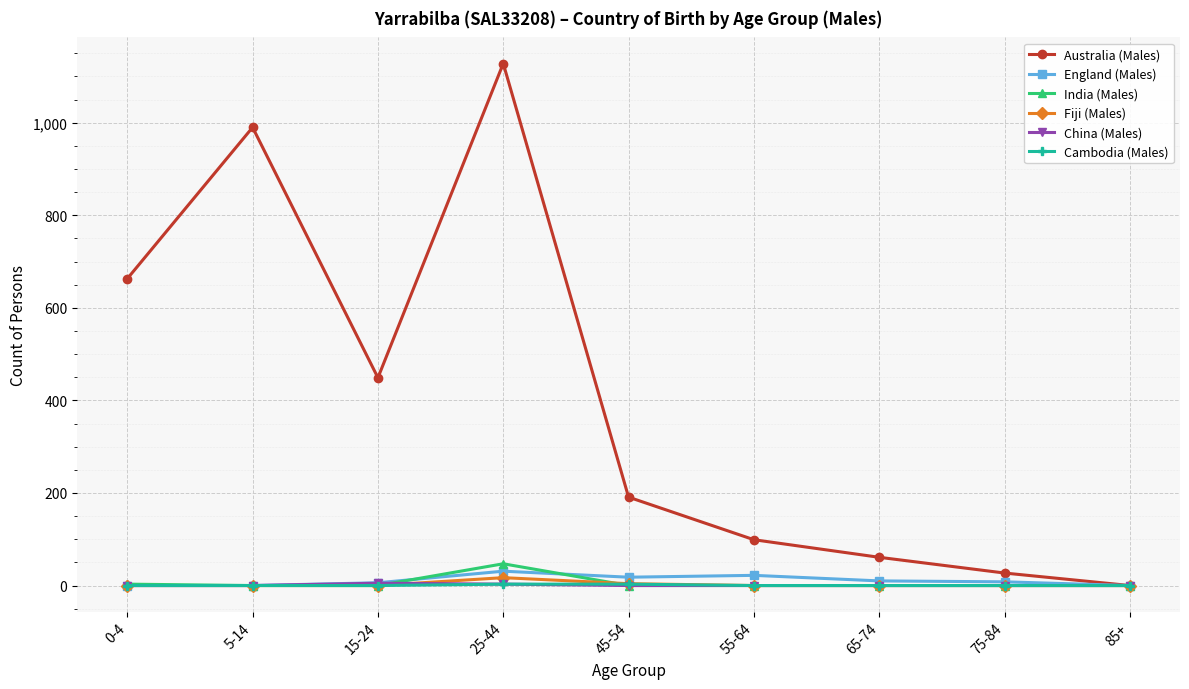

Which series changed the most between 15-24 and 75-84?

Australia (Males)